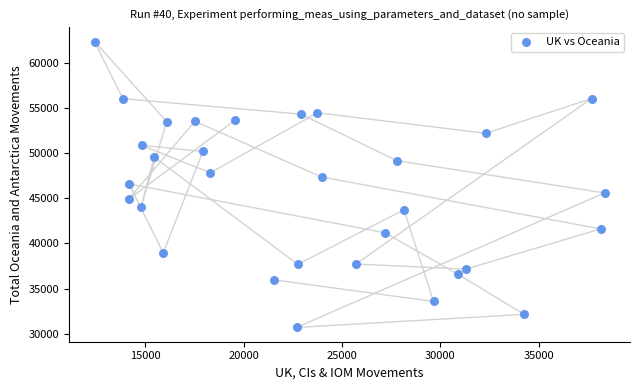

What is the range of Y values (max minus min)?

31710